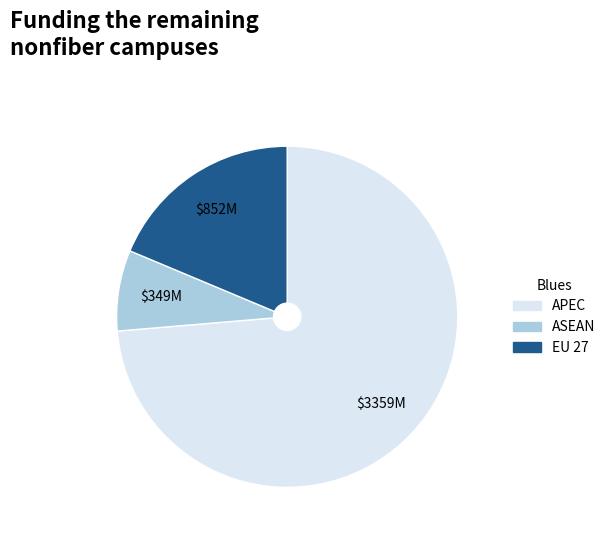

Does any single category account for the majority?

Yes